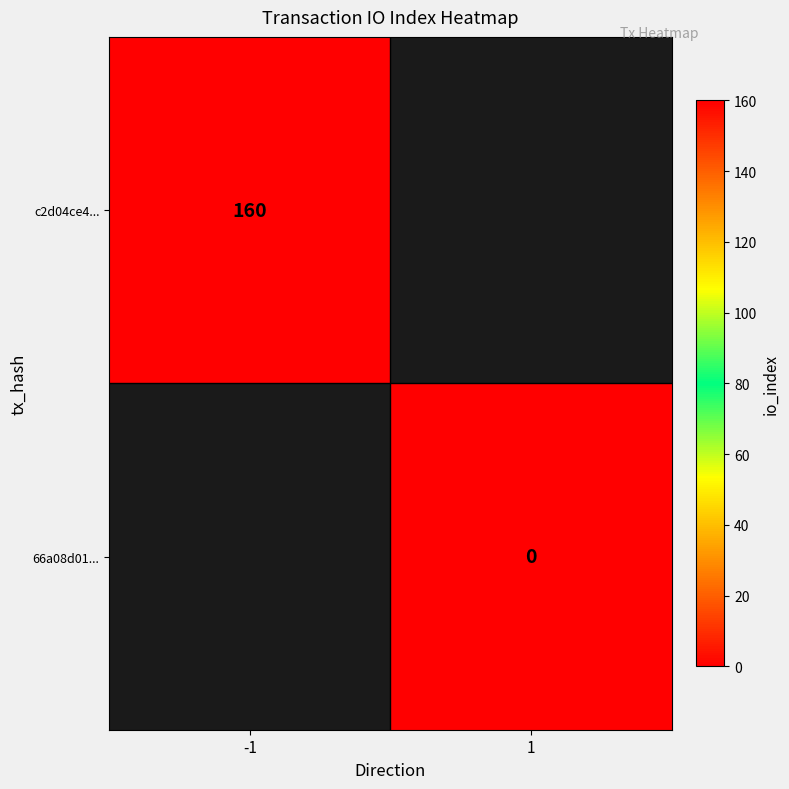

The c2d04ce4... series shows 160 at -1. True or false?

True